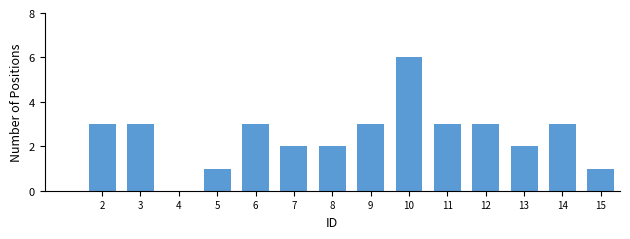

Reading right to left, what are all the values shown in this chart?

15=1	14=3	13=2	12=3	11=3	10=6	9=3	8=2	7=2	6=3	5=1	4=0	3=3	2=3